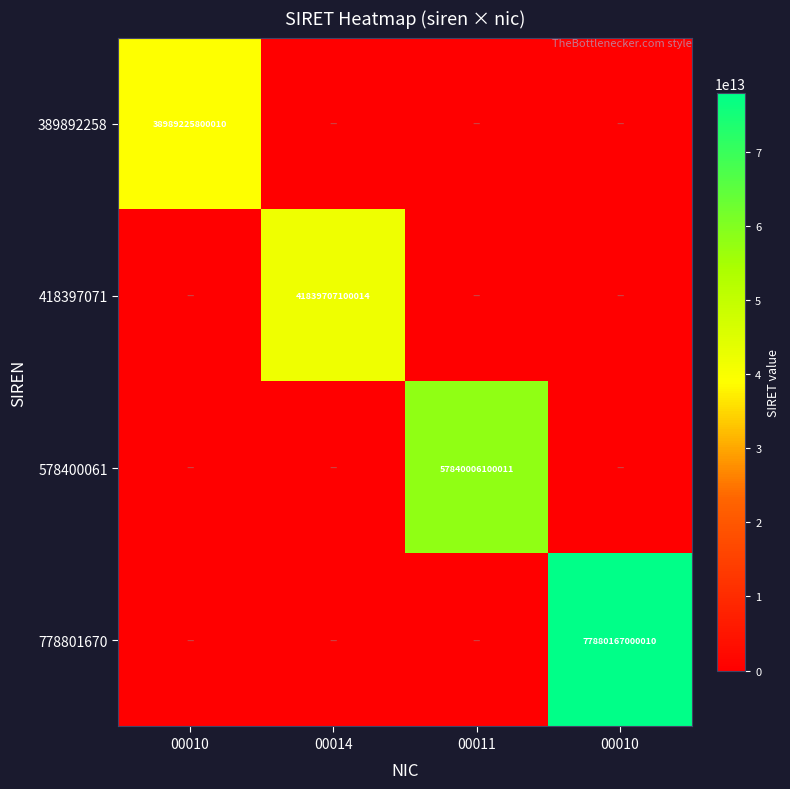

What is the highest value of the 578400061 series?

57840006100011